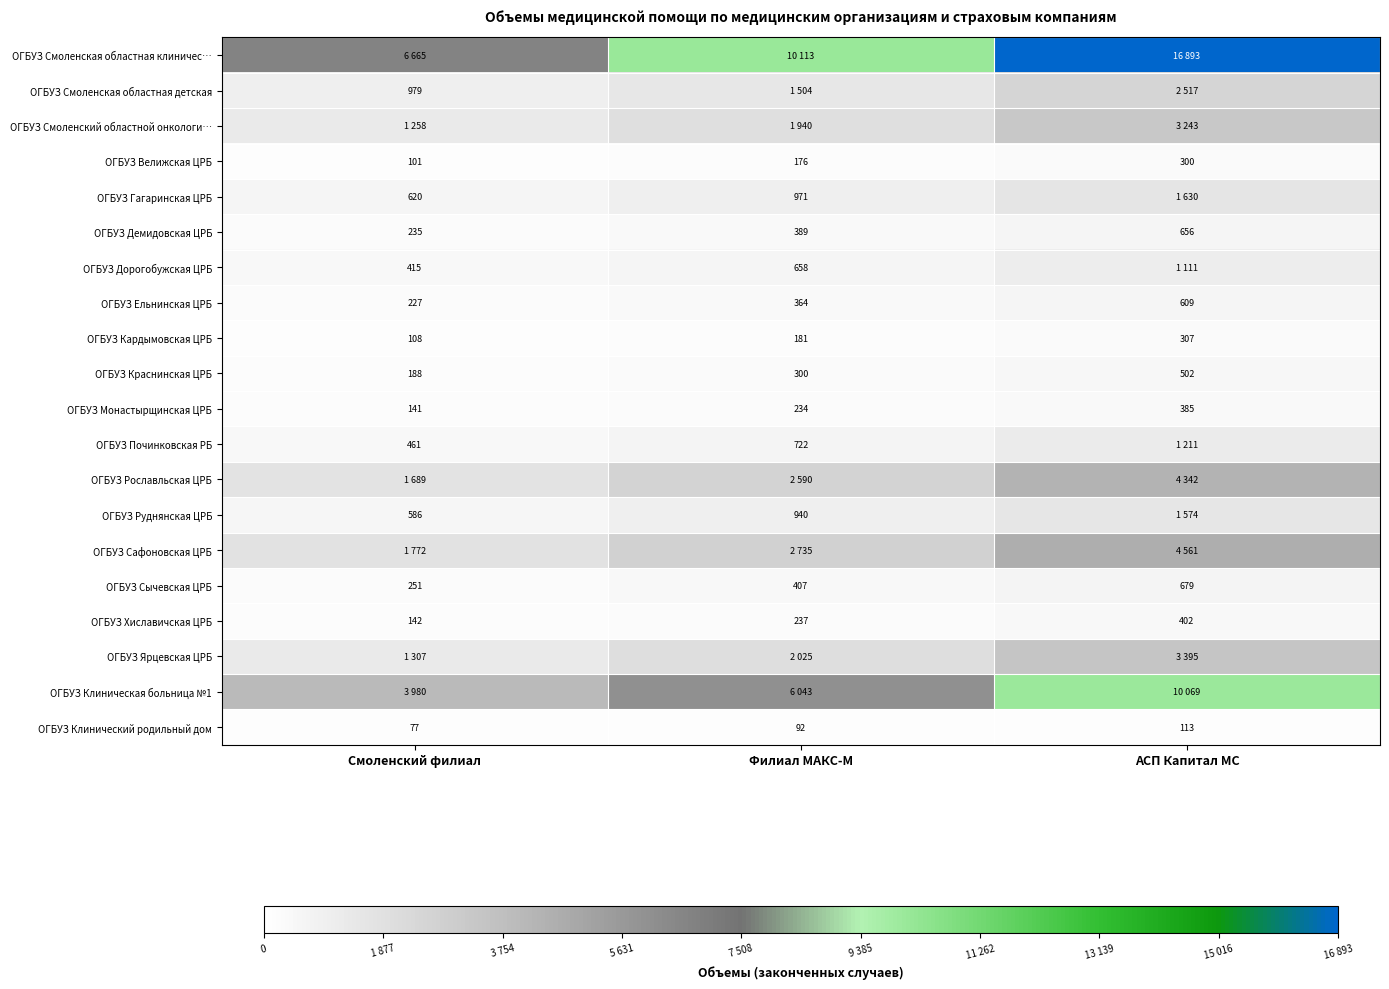

At which label does ОГБУЗ Ельнинская ЦРБ reach its peak?

АСП Капитал МС